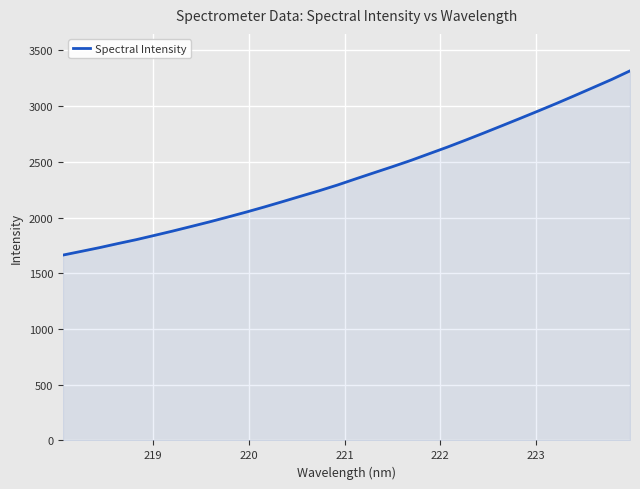

What is the maximum value shown in the chart?

3315.9